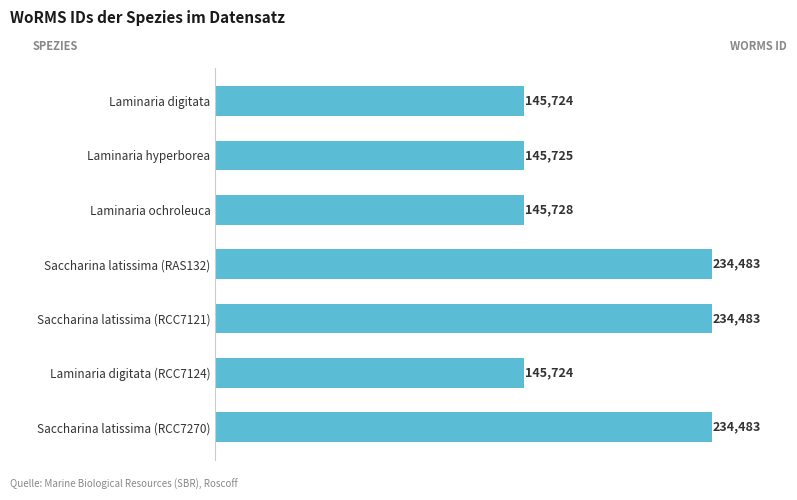

What is the sum of the values at Saccharina latissima (RAS132) and Saccharina latissima (RCC7121)?

468966